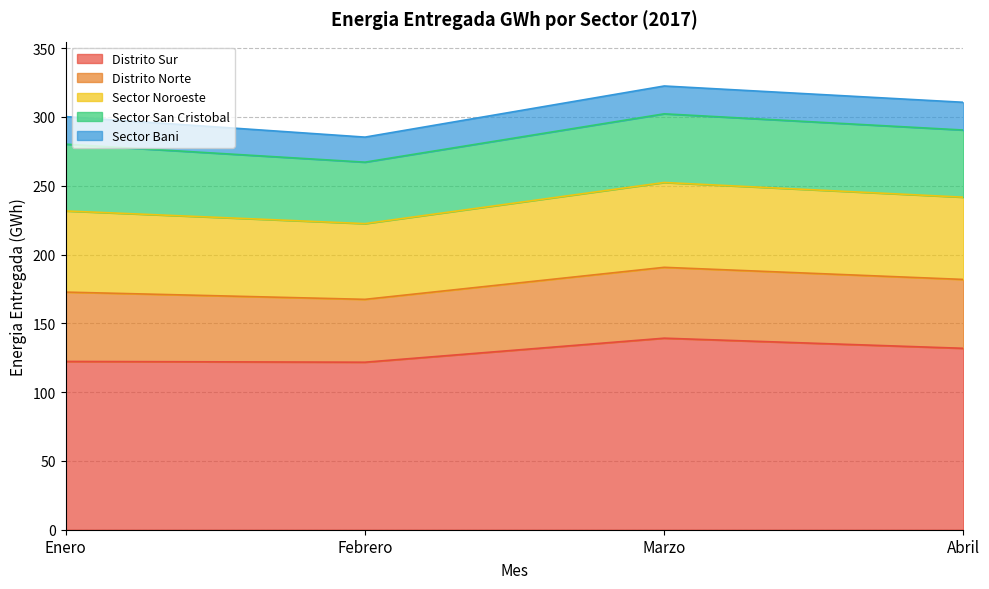

Which series has the largest total across all categories?

Distrito Sur